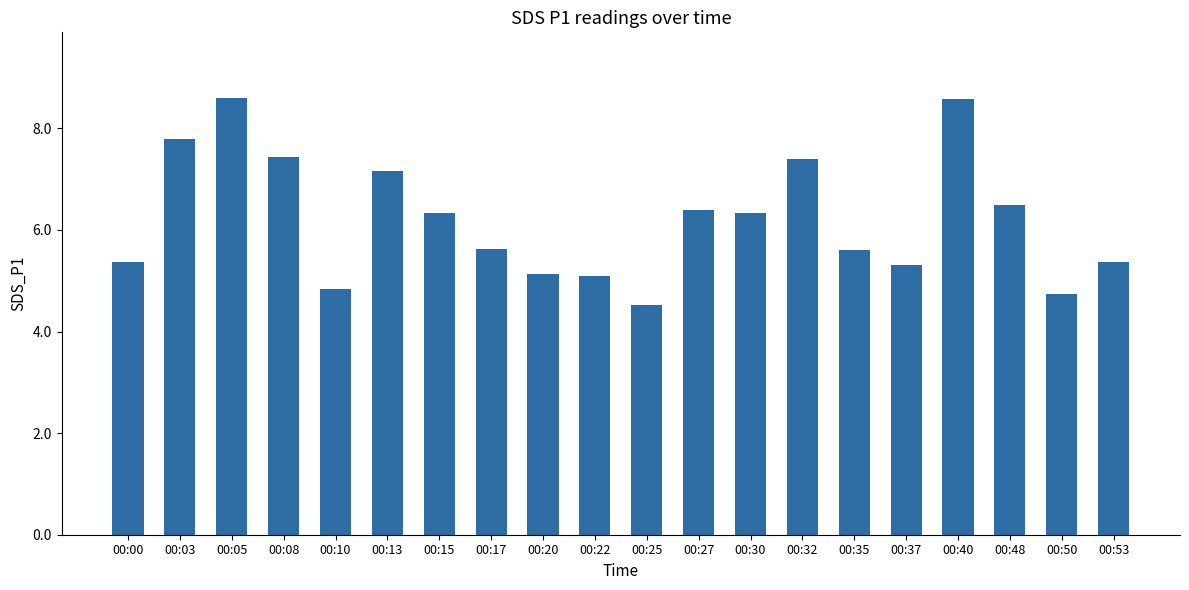

What is the value of the 17th bar from the left?

8.6